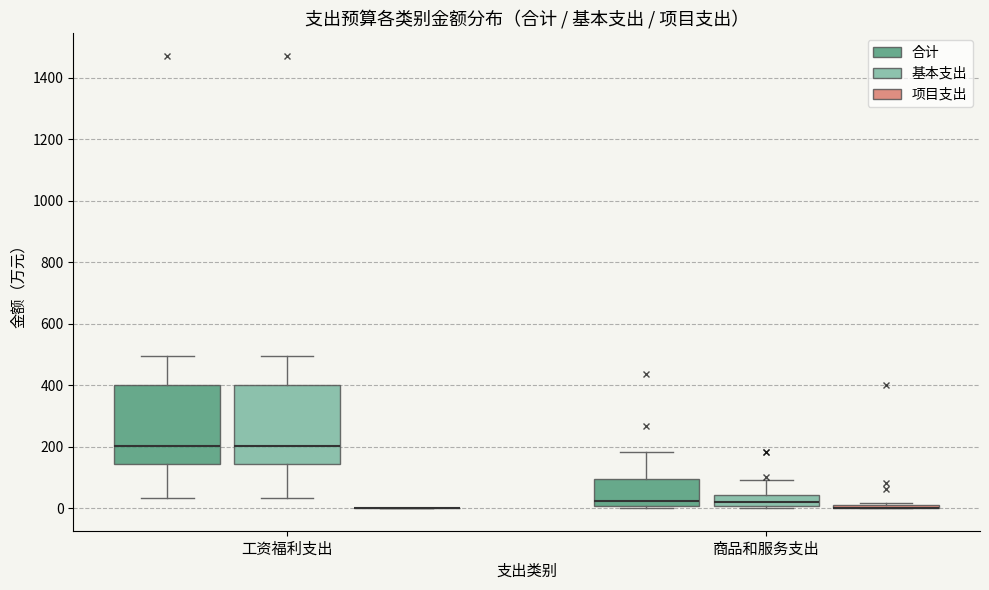

Reading left to right, read every box against the y-axis: the position of its median line, the range the box covers, and the ends of its whiskers. The values are not printed on the chart, so give them approximately, as read against the axis.

工资福利支出 (合计): median 200, box 140 to 400, whiskers 40 to 500
工资福利支出 (基本支出): median 200, box 140 to 400, whiskers 40 to 500
工资福利支出 (项目支出): box collapsed to a line at 0, whiskers 0 to 0
商品和服务支出 (合计): median 20, box 0 to 100, whiskers 0 (just below the box's lower edge) to 180
商品和服务支出 (基本支出): median 20, box 0 to 40, whiskers 0 to 100
商品和服务支出 (项目支出): box collapsed to a line at 0, whiskers 0 to 20